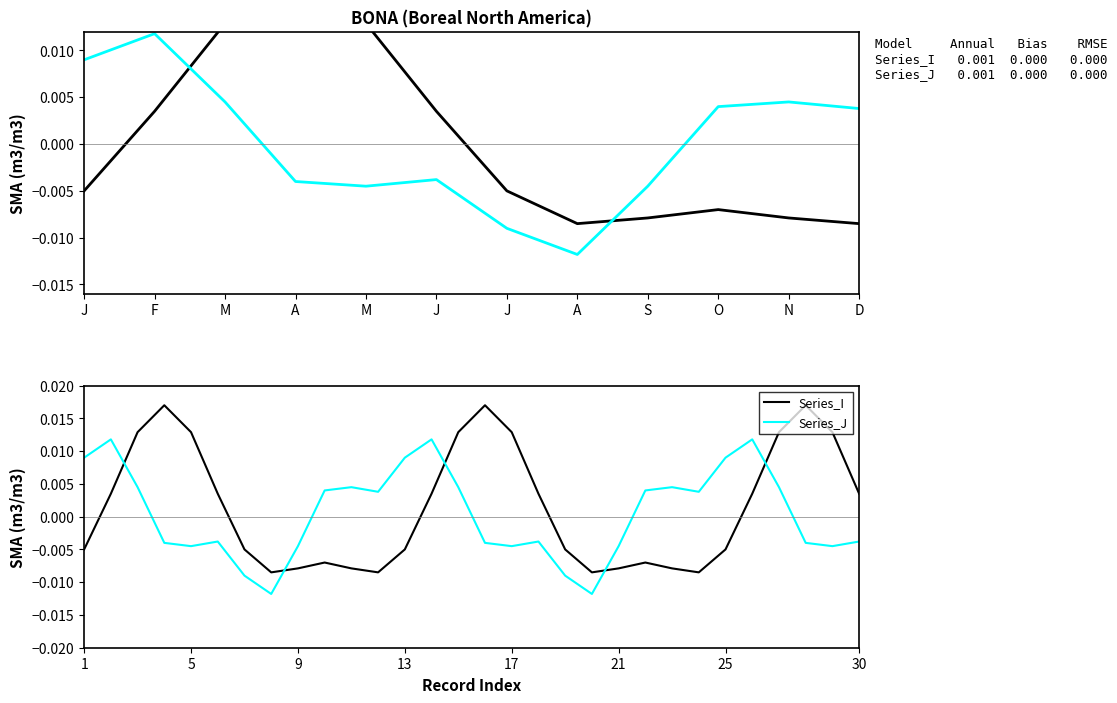

Rank the series at 17 from highest to lowest value.

Series_I, Series_J